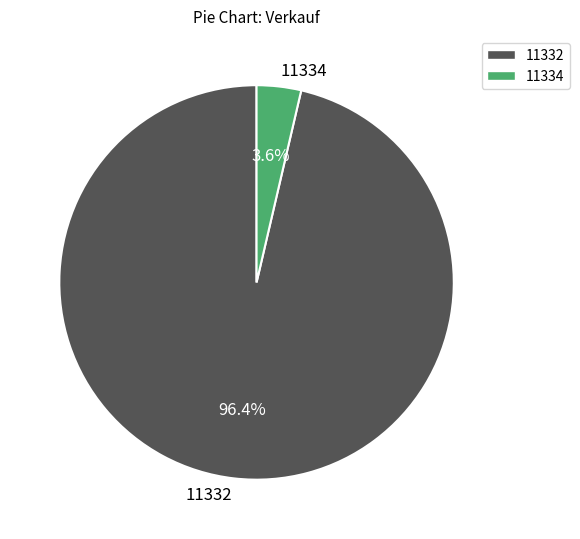

Combined, do 11334 and 11332 account for over 50%?

Yes